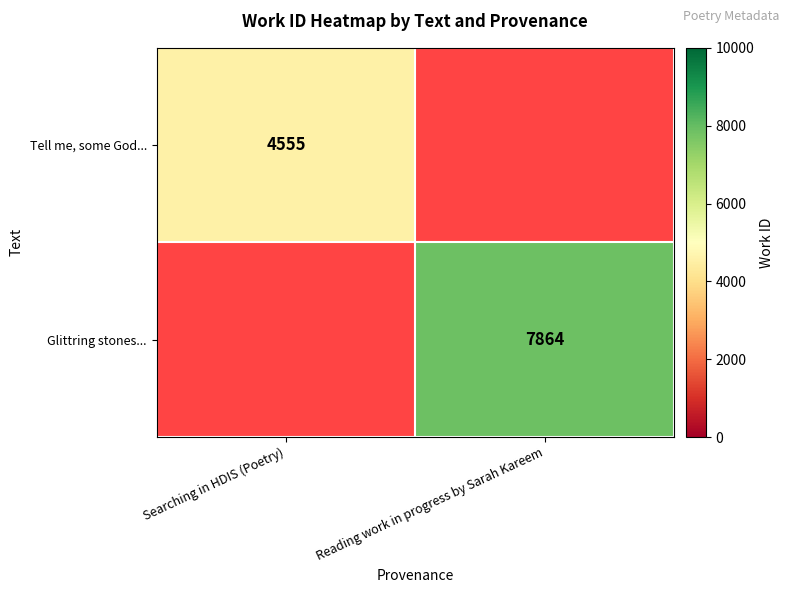

The Glittring stones... series shows 7864 at Reading work in progress by Sarah Kareem. True or false?

True